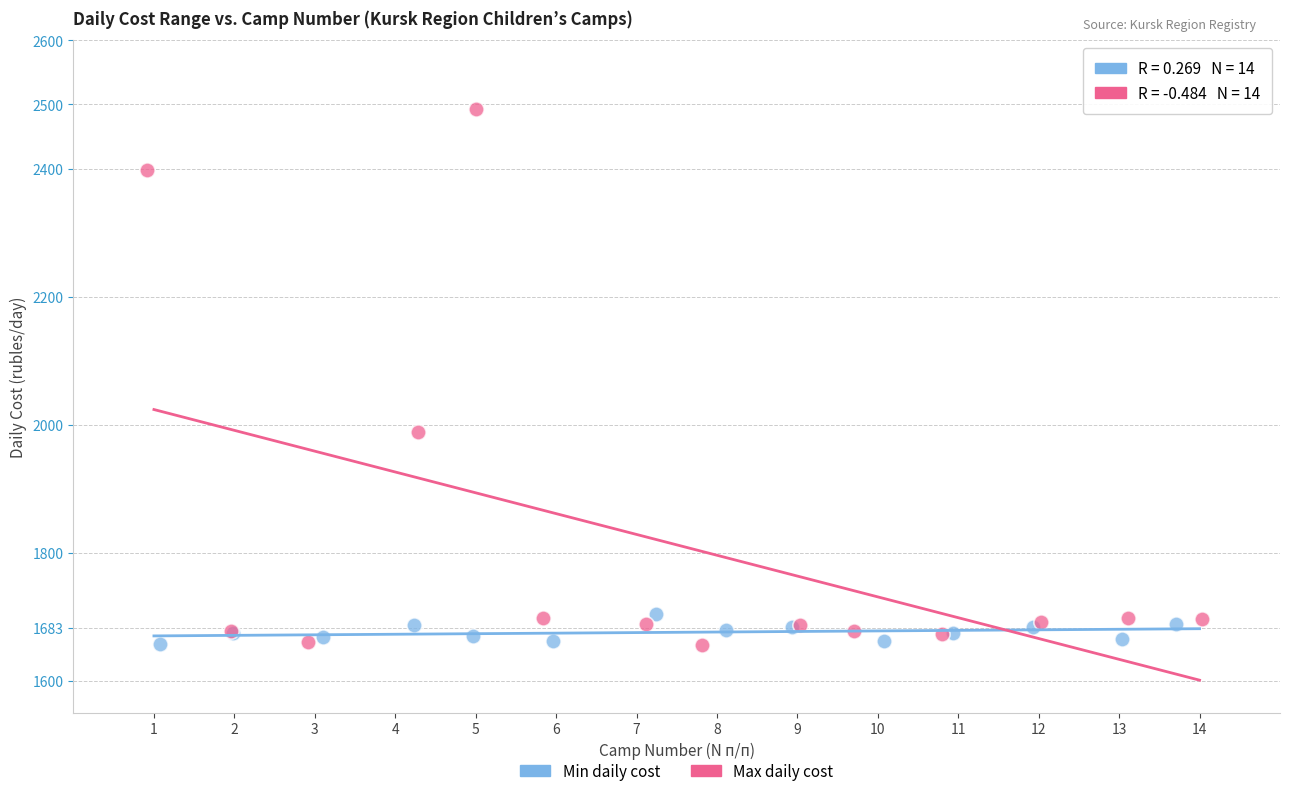

Which series has the largest Y range (max minus min)?

Max daily cost